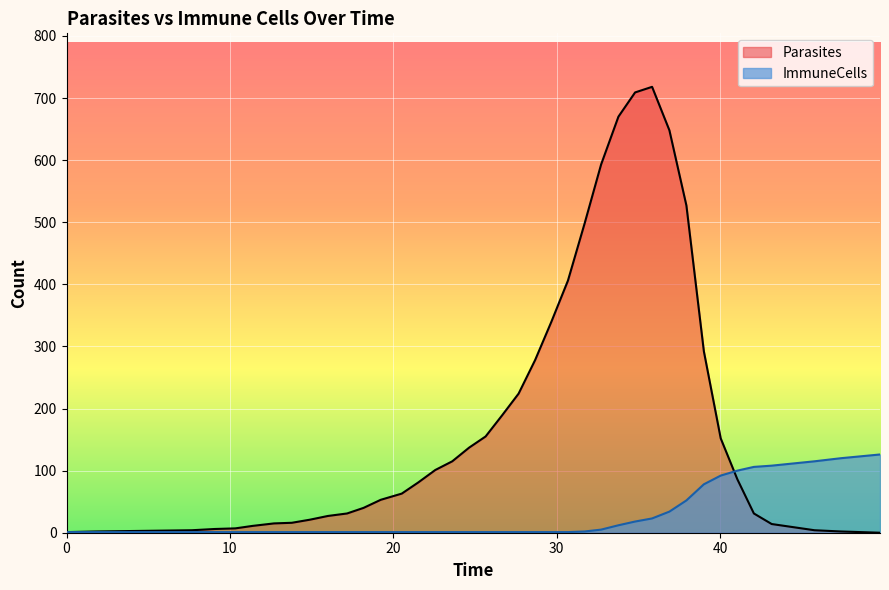

What is the sum of all ImmuneCells values?

1016